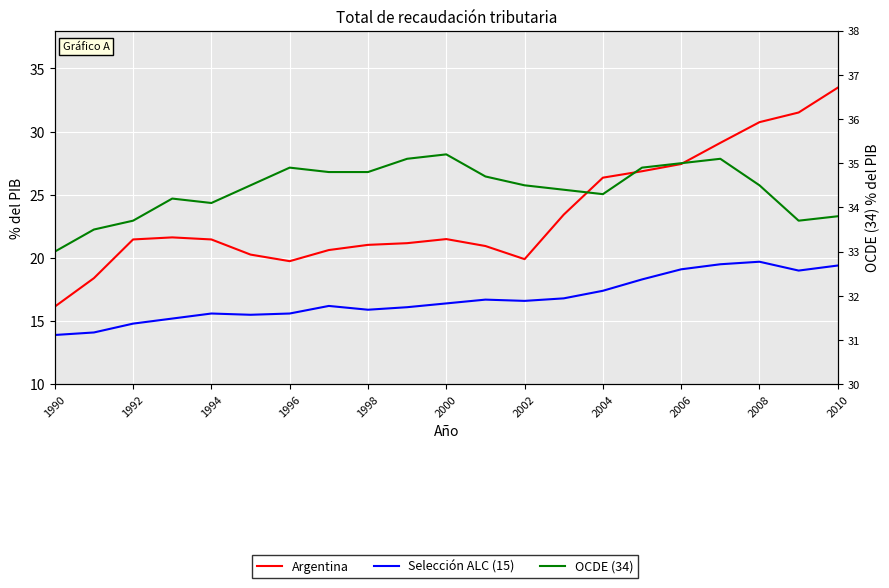

At which category does the chart reach its minimum across all series?

1990